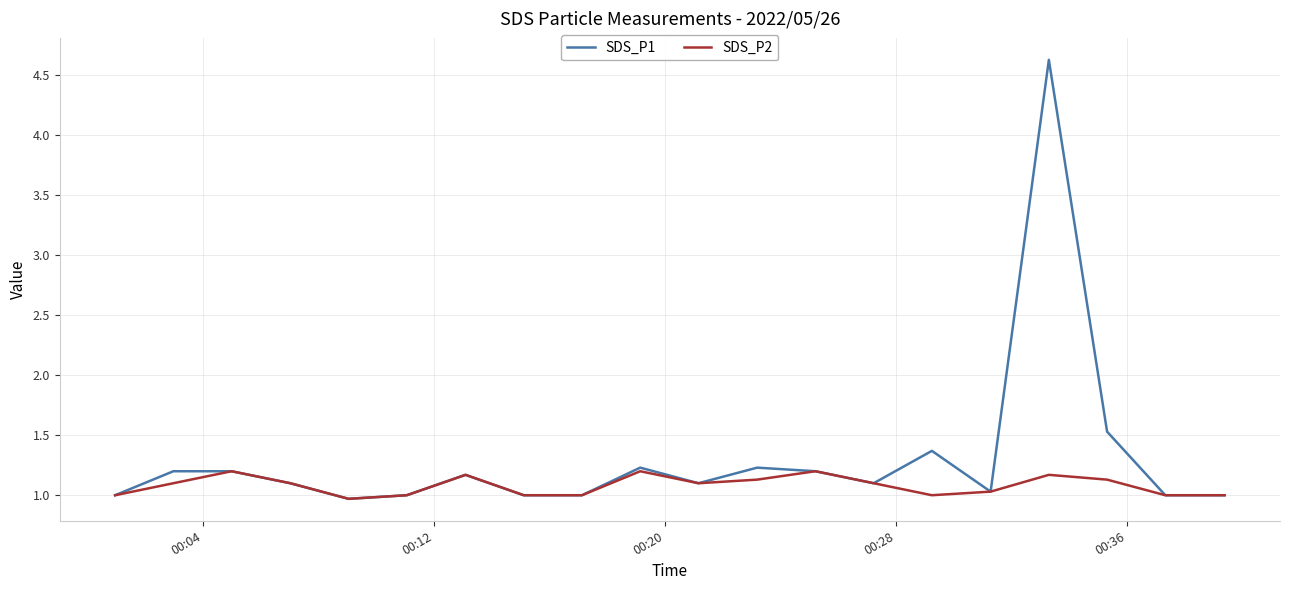

What is the minimum value for SDS_P1?

1.0